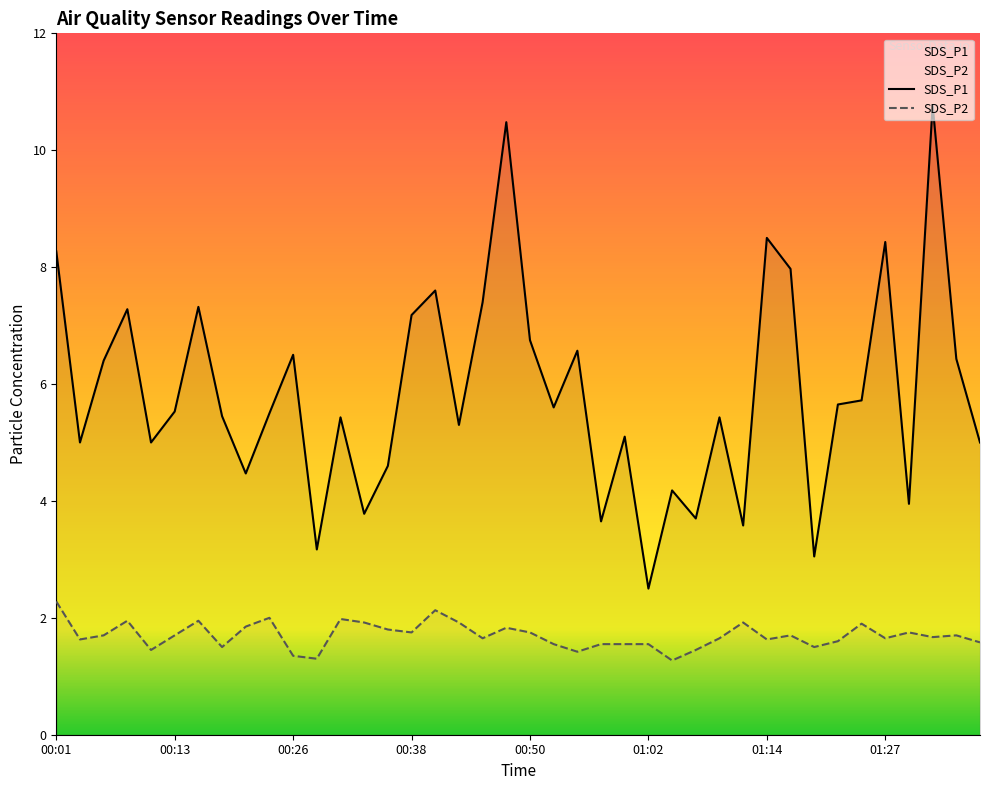

In SDS_P1, how many points are higher than both neighbors (excluding endpoints)?

13